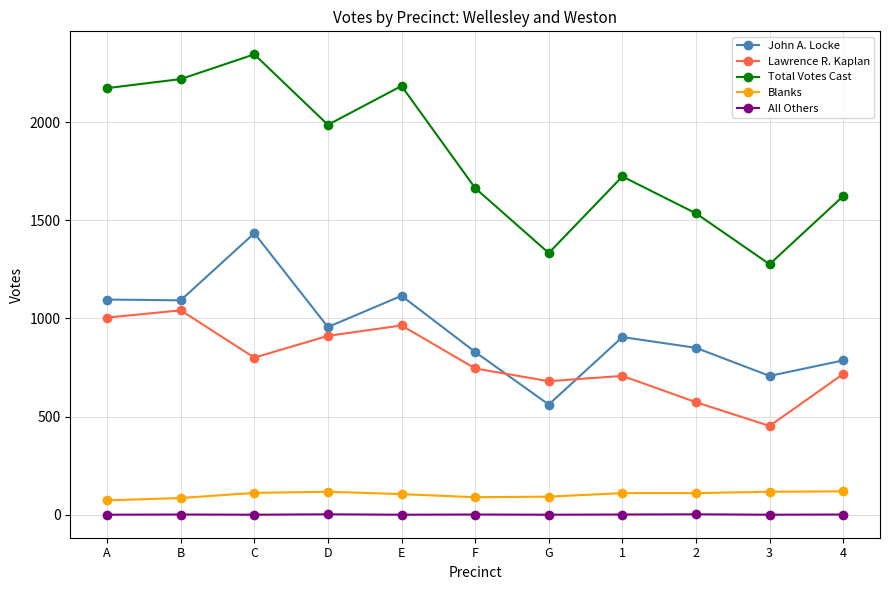

What is the difference between the maximum and second lowest values in the Blanks series?

34